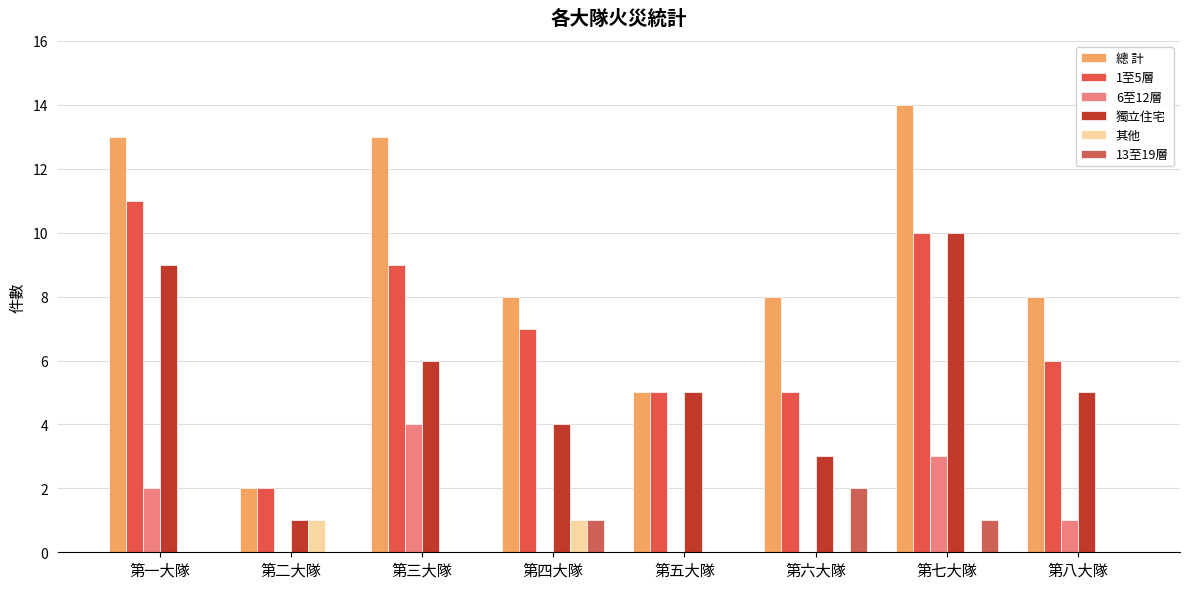

What is the label of the 7th bar from the right?

第二大隊